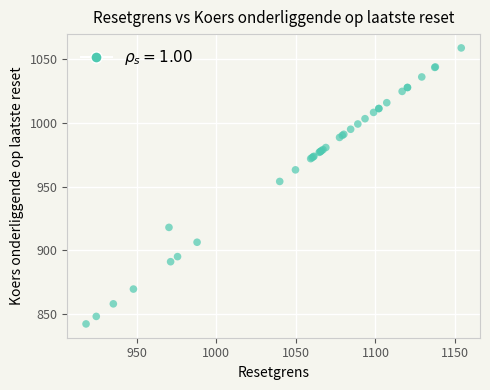

What Y value in the scatter plot is closest to 950?

954.0